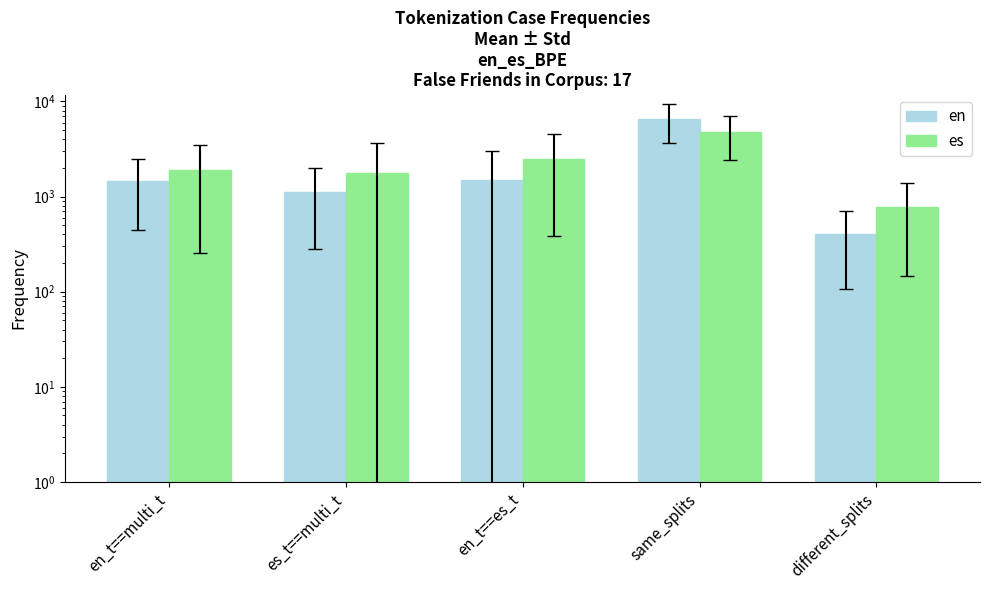

How many bars are there in total?

10